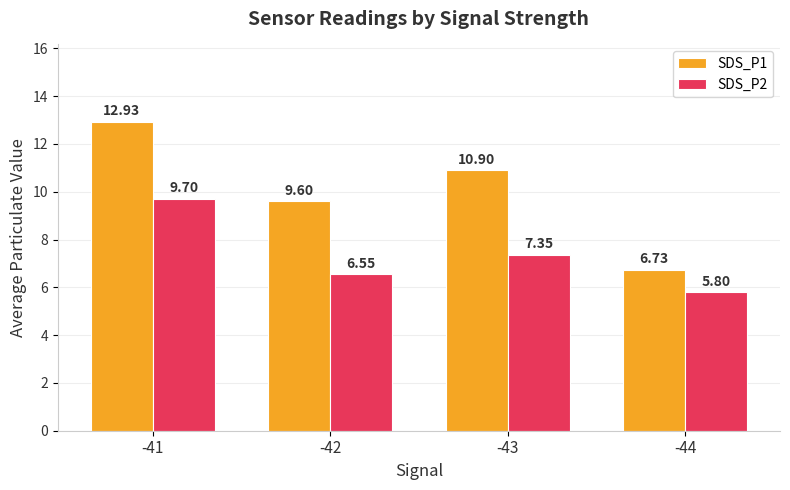

Are the bars grouped side by side (vs. stacked)?

Yes